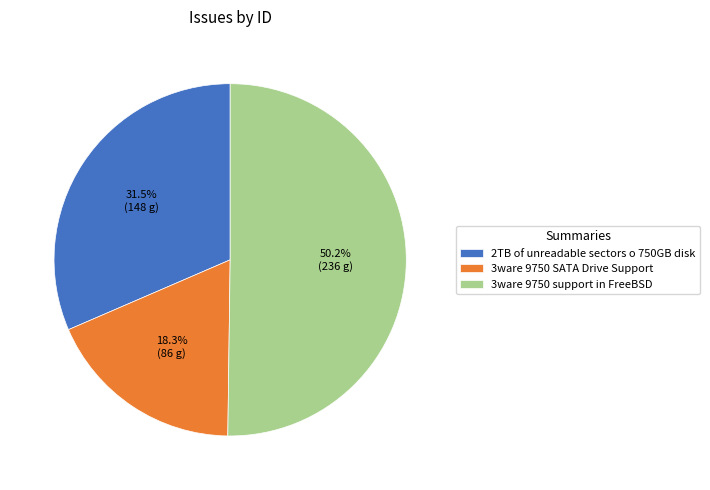

How much of the chart is everything except 3ware 9750 SATA Drive Support?

81.7%